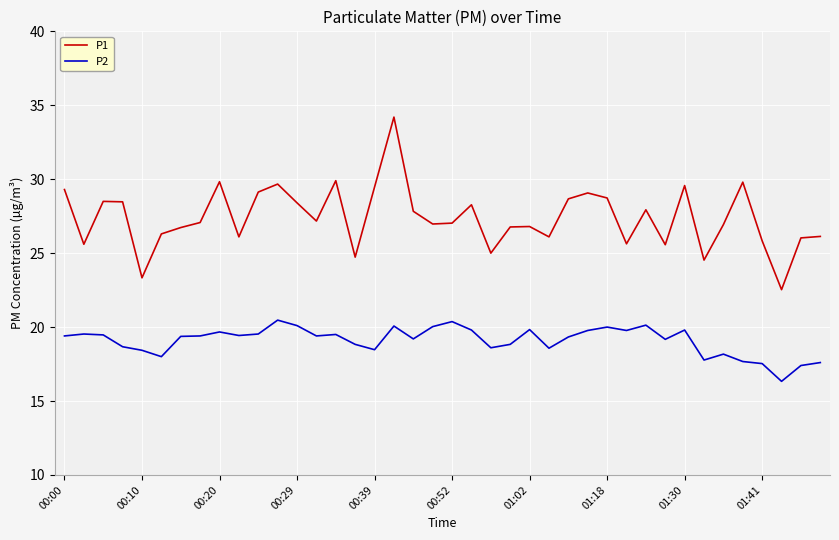

Which series has the largest range (max minus min)?

P1